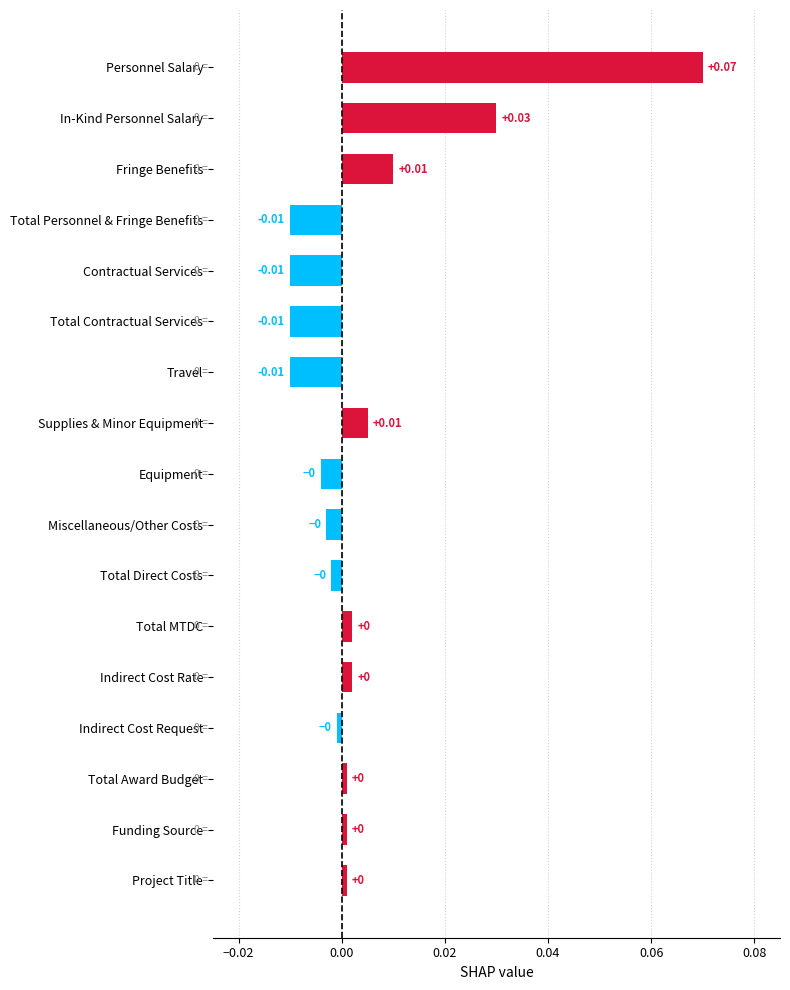

What is the label of the 11th bar from the bottom?

Travel